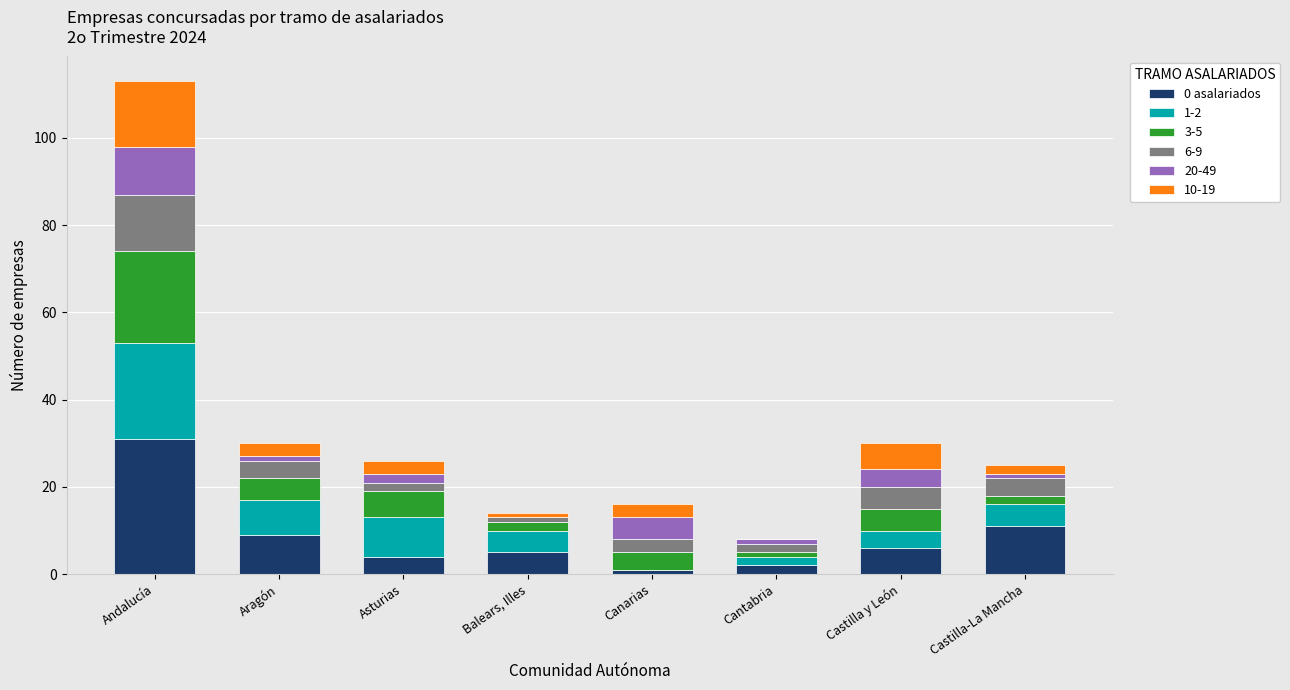

At which category is the sum across all series the highest?

Andalucía